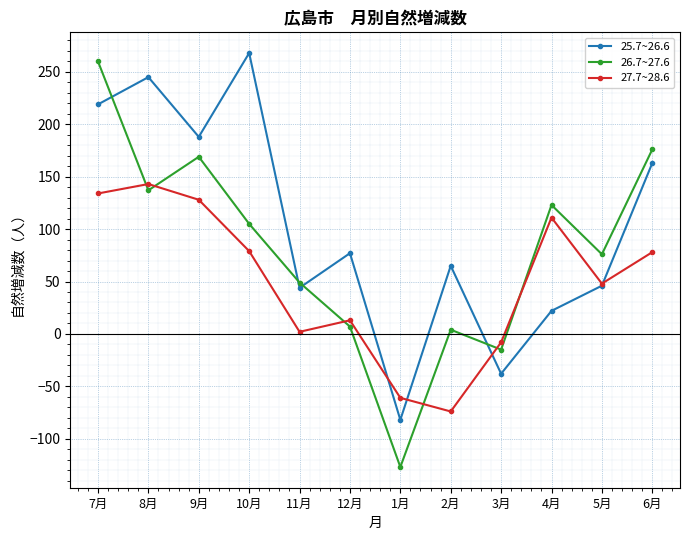

Count the number of categories in the chart.

12